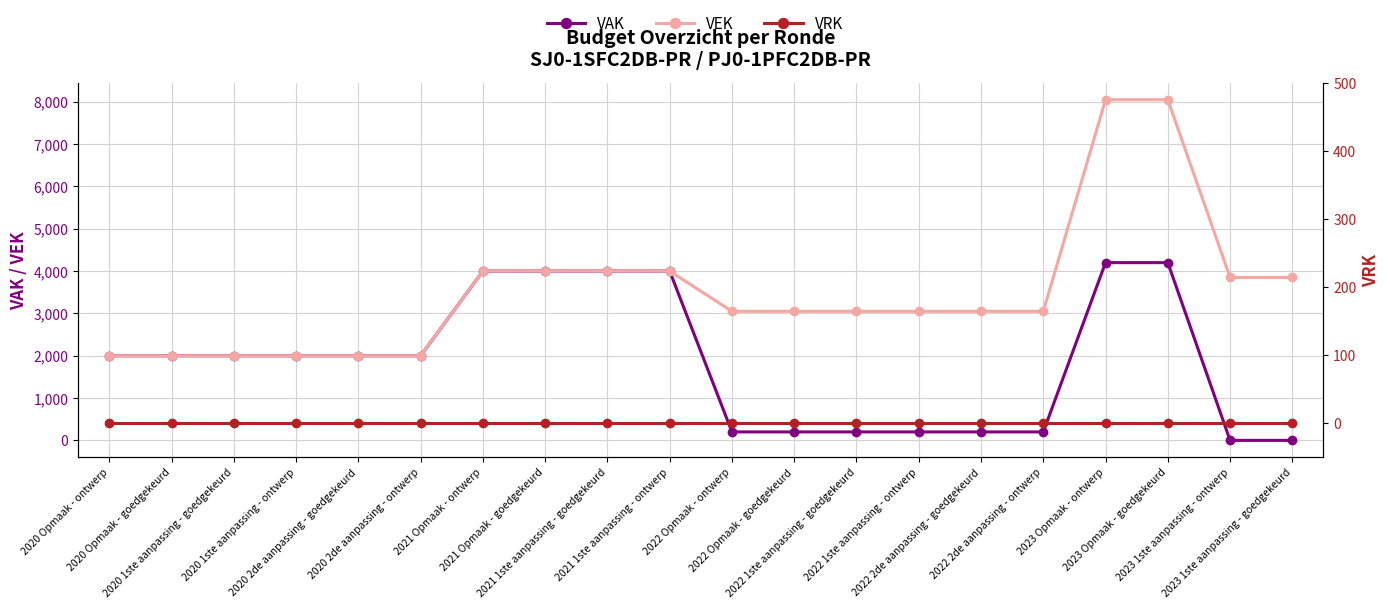

How many data points in VEK are above 3050?

8